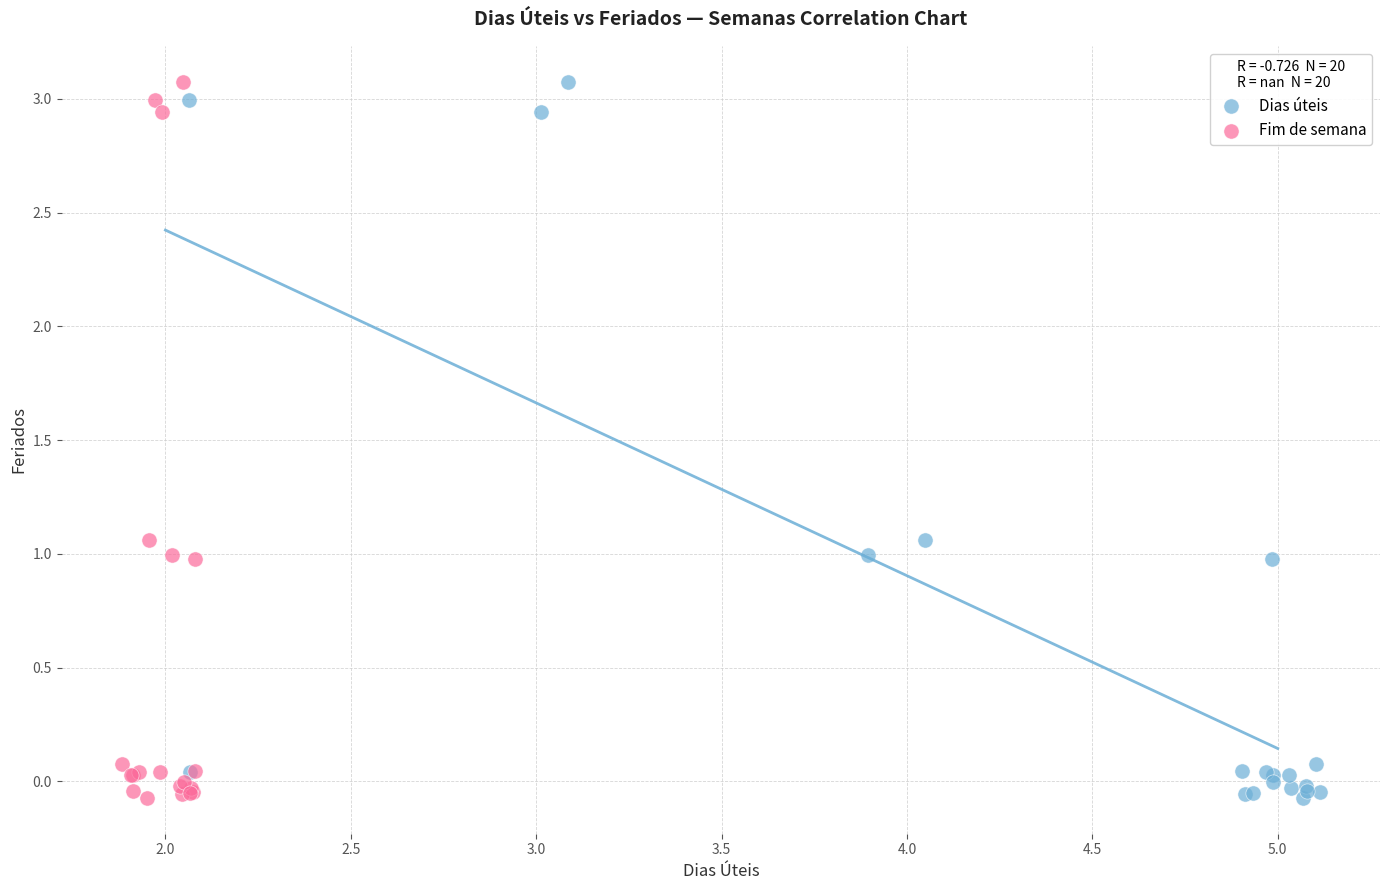

What are all the series names shown in the legend?

Dias úteis, Fim de semana